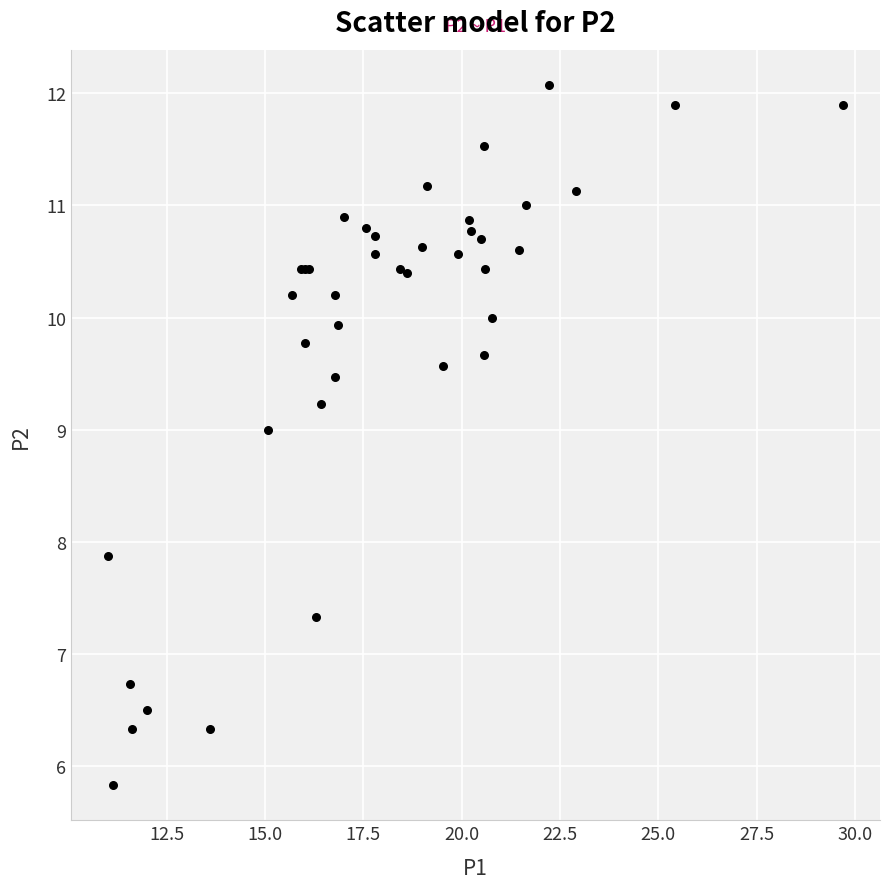

What Y value in the scatter plot is closest to 8?

7.9